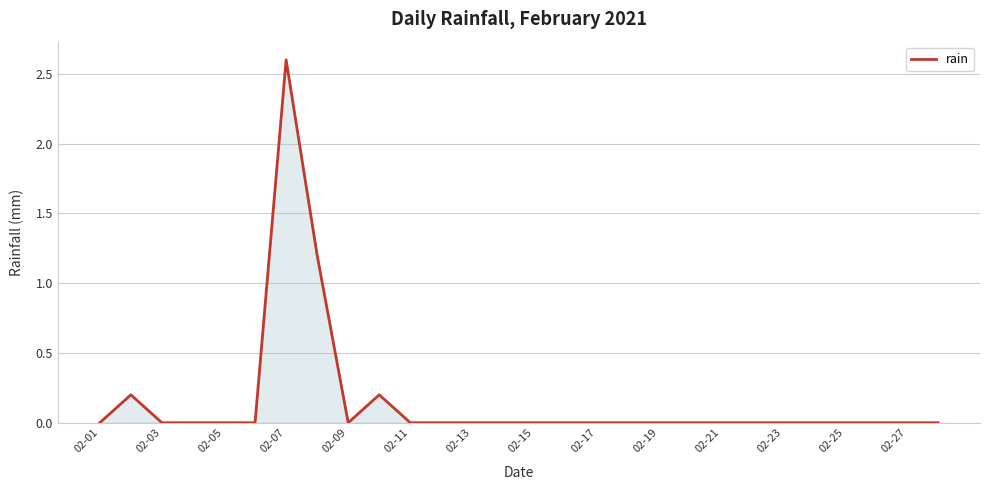

Reading left to right, transcribe all the data shown in this chart.

0.0	0.2	0.0	0.0	0.0	0.0	2.6	1.2	0.0	0.2	0.0	0.0	0.0	0.0	0.0	0.0	0.0	0.0	0.0	0.0	0.0	0.0	0.0	0.0	0.0	0.0	0.0	0.0